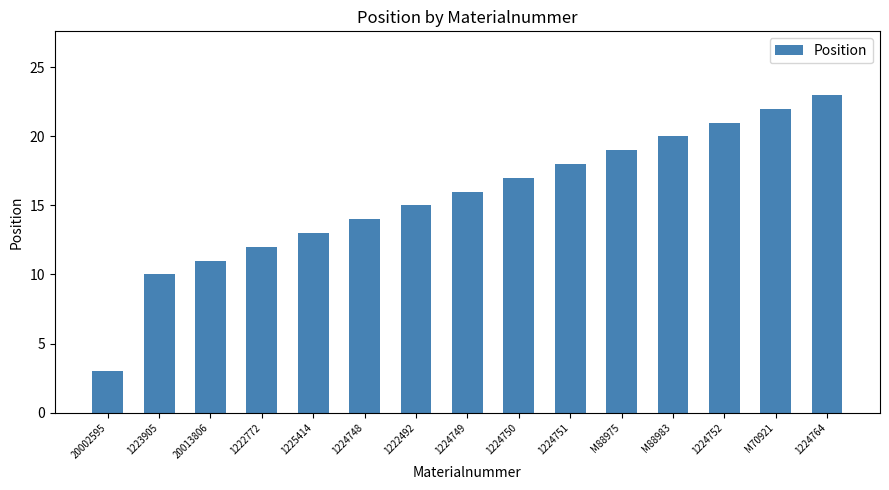

What is the label of the 13th bar from the right?

20013806